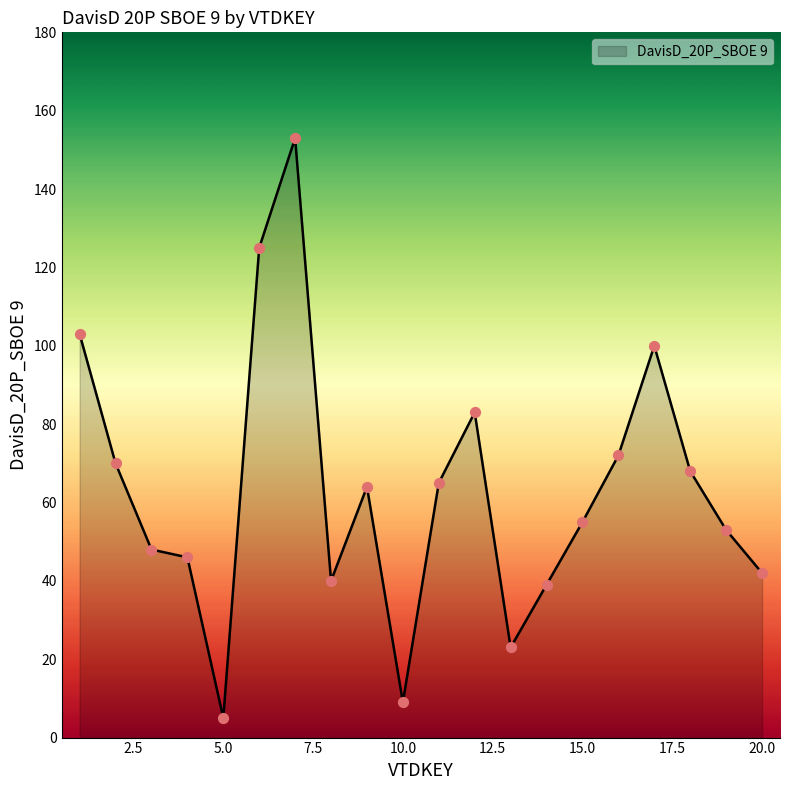

What is the smallest value displayed?

5